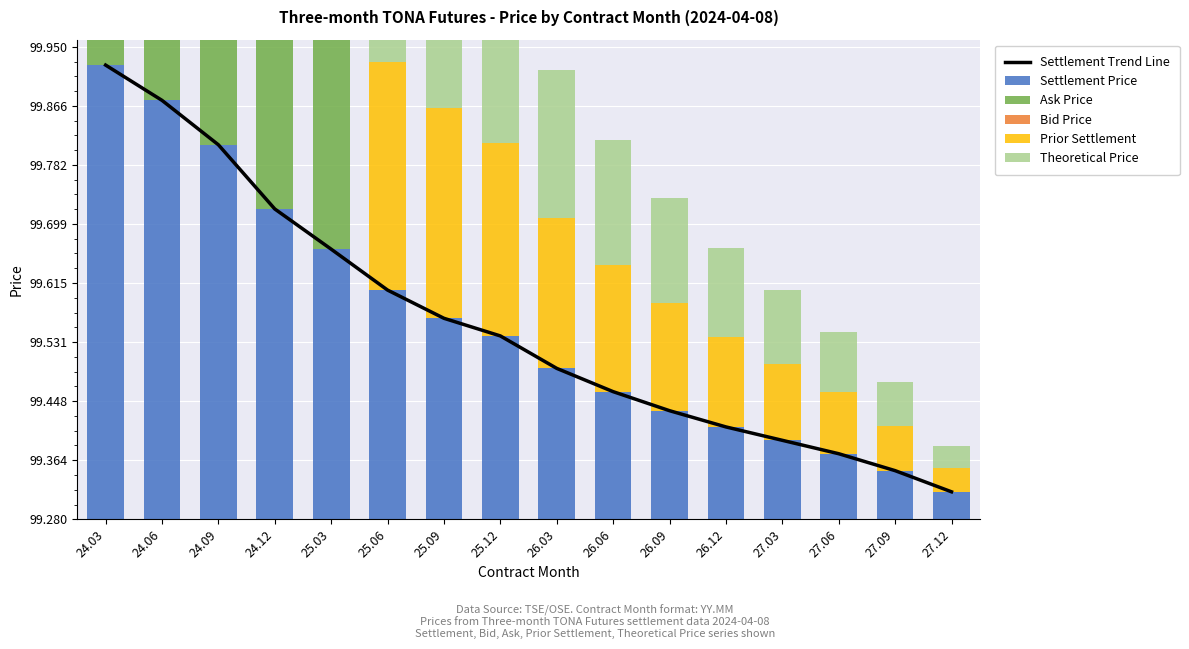

At how many categories does at least one series exceed 0?

16